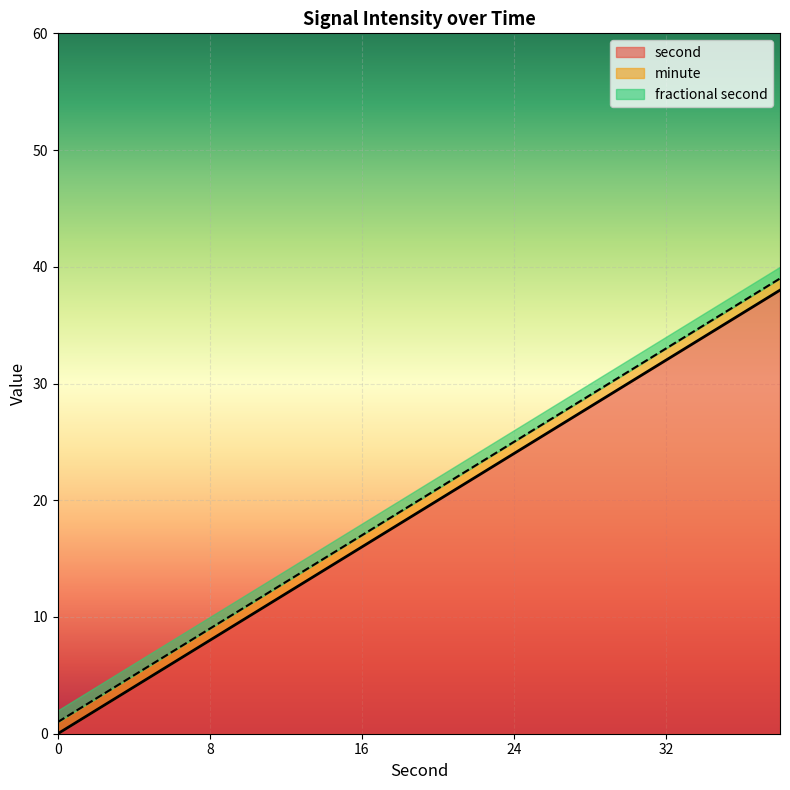

What is the maximum value for second?

38